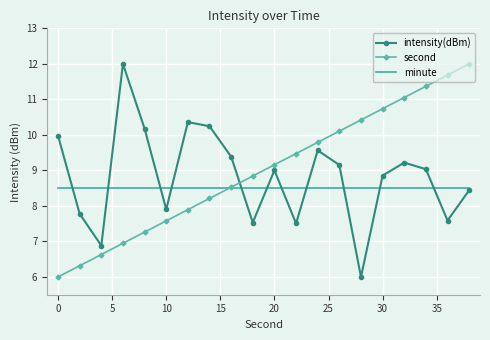

What are all the series names shown in the legend?

intensity(dBm), second, minute